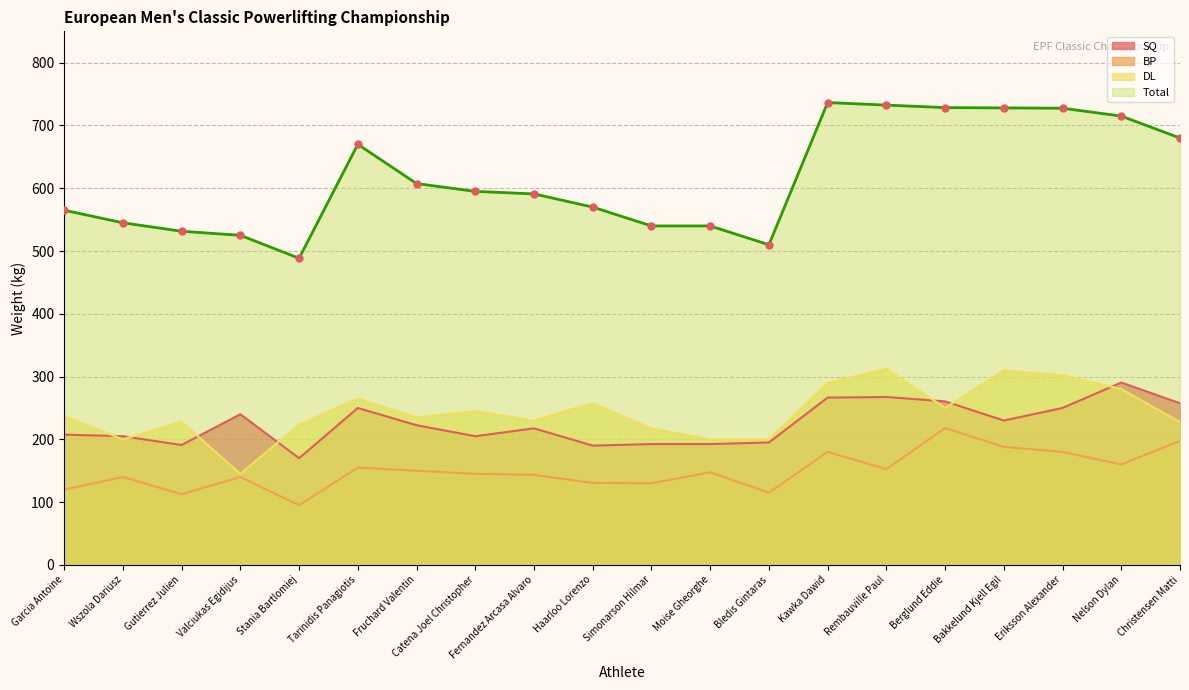

Which series contains the lowest Y value?

BP